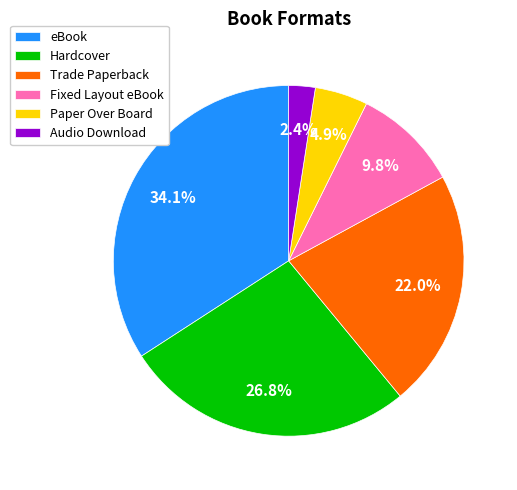

To the nearest percent, what percentage of the pie is Audio Download?

2%